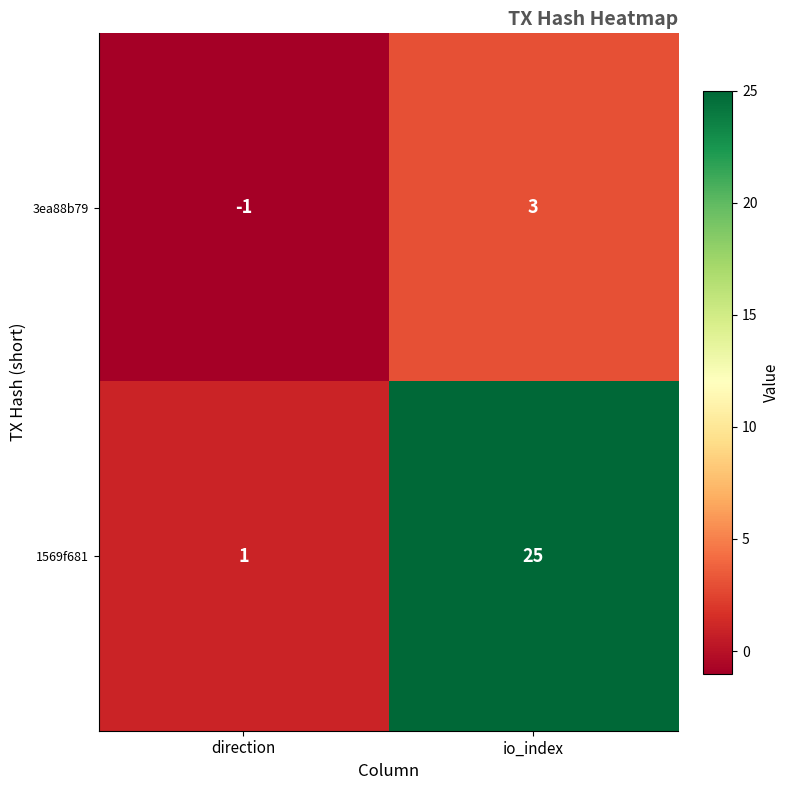

Which series changed the most between direction and io_index?

1569f681